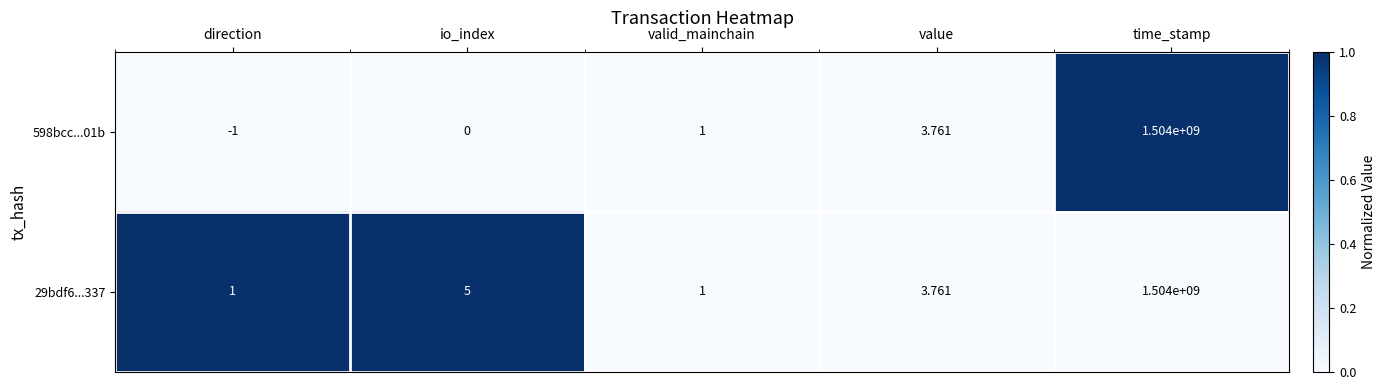

List the labels in order of 598bcc...01b value, smallest first.

direction, io_index, valid_mainchain, value, time_stamp